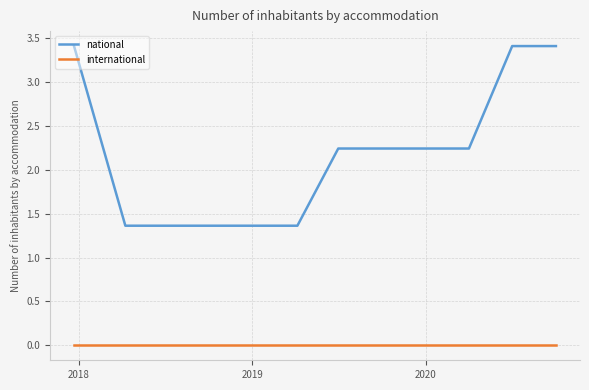

What are all the series names shown in the legend?

national, international